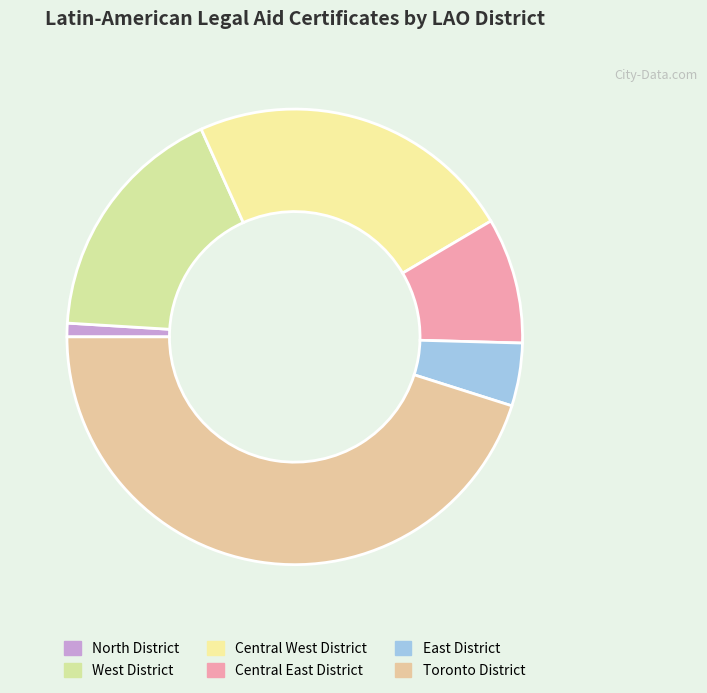

How many slices are in this pie chart?

6